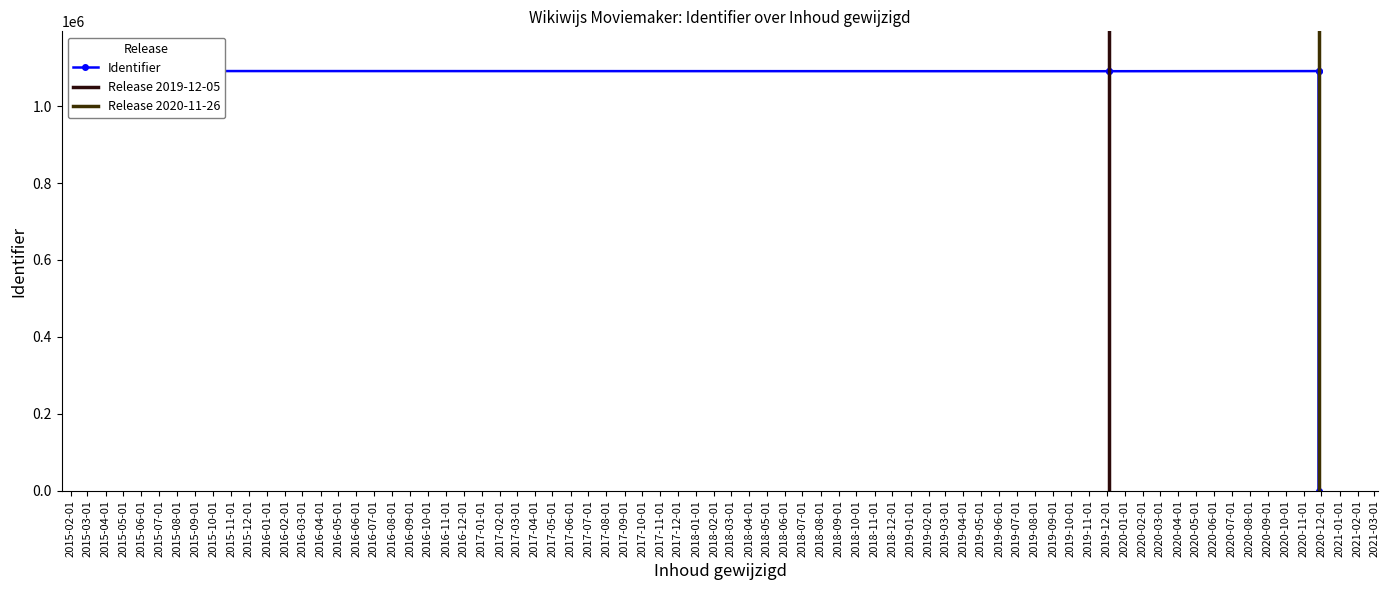

The value at 2015-05-26 is 1091460. True or false?

True